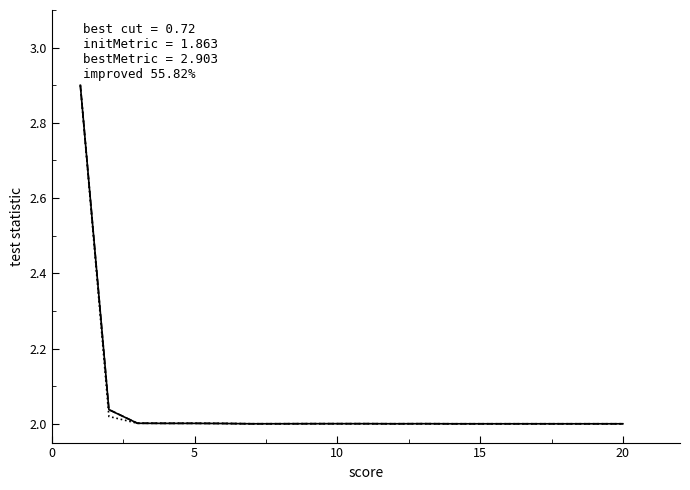

What is the greatest value displayed?

2.9